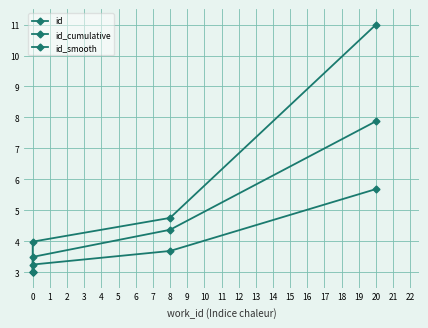

What is the smallest value displayed?

3.0